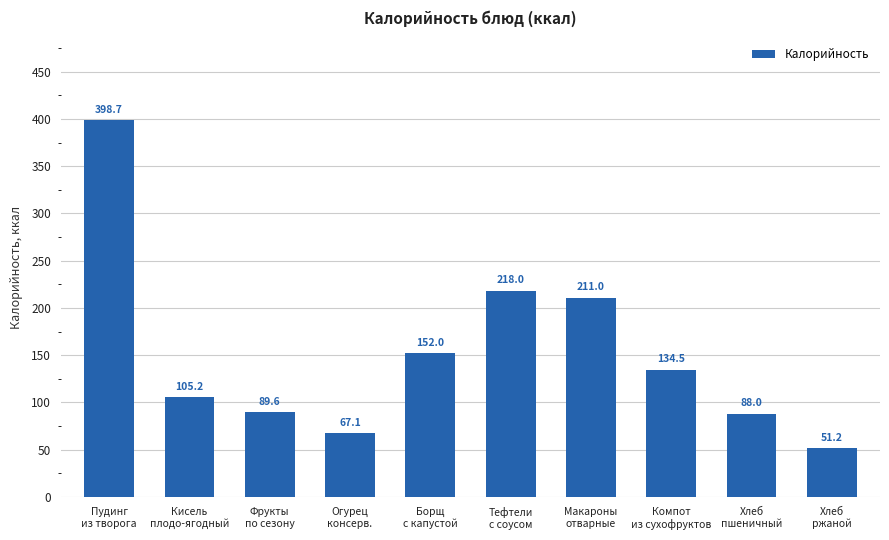

Rank the categories by value from lowest to highest.

Хлеб
ржаной, Огурец
консерв., Хлеб
пшеничный, Фрукты
по сезону, Кисель
плодо-ягодный, Компот
из сухофруктов, Борщ
с капустой, Макароны
отварные, Тефтели
с соусом, Пудинг
из творога